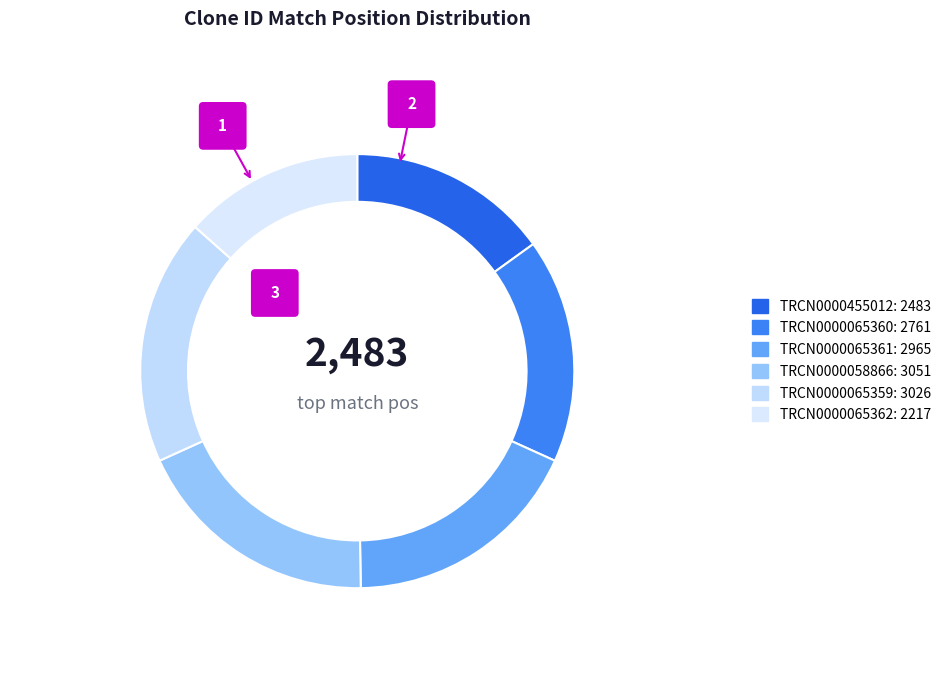

To the nearest percent, what percentage of the pie is TRCN0000065360?

17%